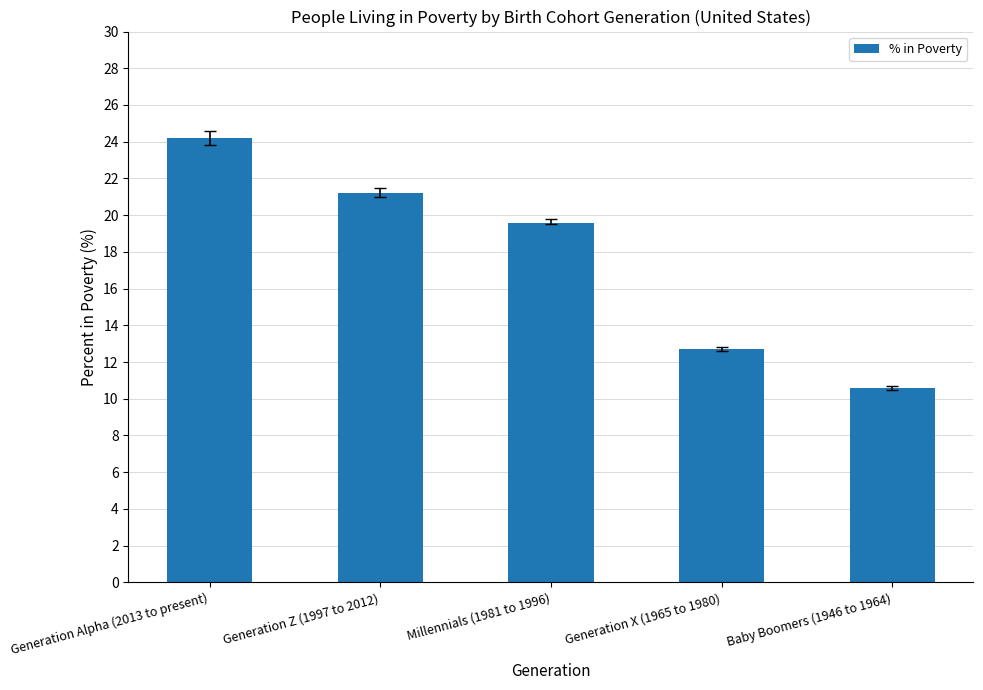

List the labels in order of value, smallest first.

Baby Boomers (1946 to 1964), Generation X (1965 to 1980), Millennials (1981 to 1996), Generation Z (1997 to 2012), Generation Alpha (2013 to present)